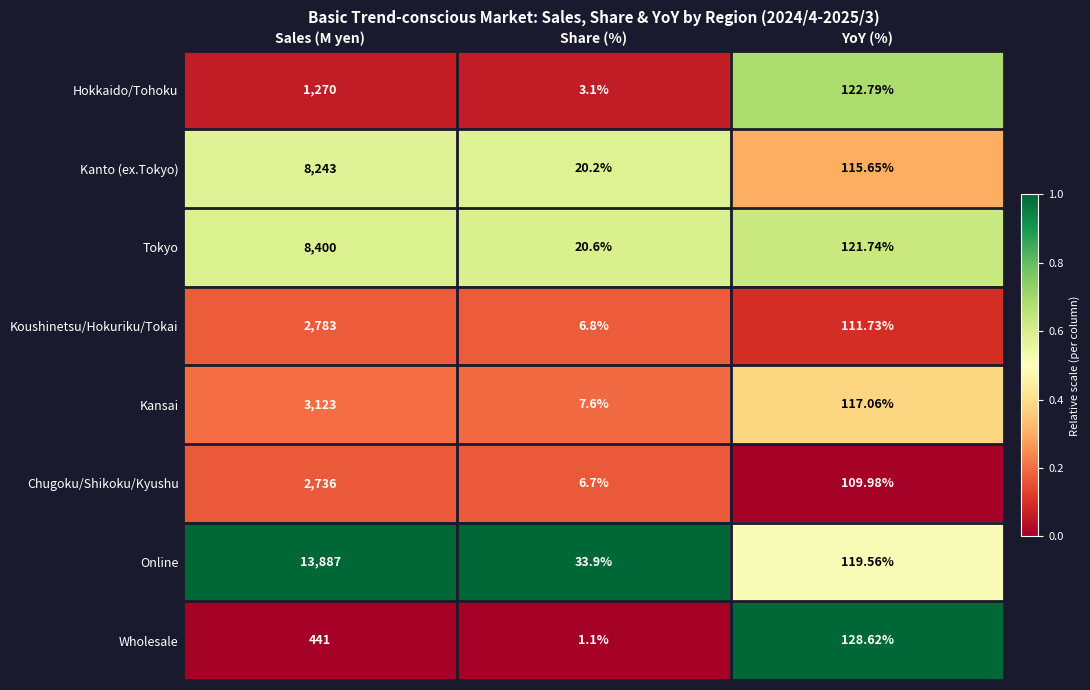

Which series changed the most between Sales (M yen) and Share (%)?

Online